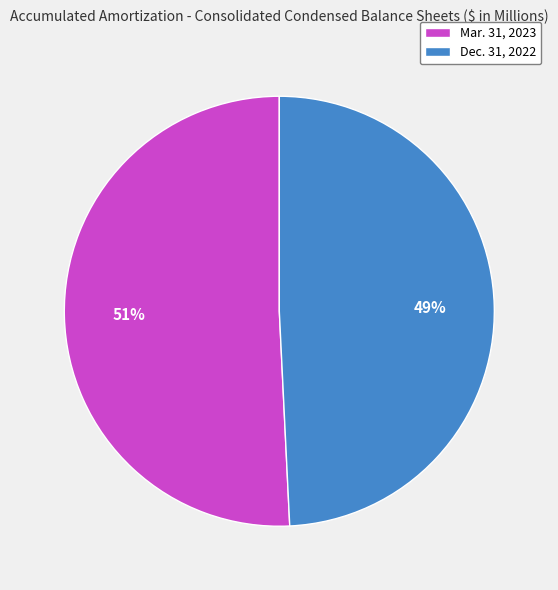

Which has a higher value, Mar. 31, 2023 or Dec. 31, 2022?

Mar. 31, 2023